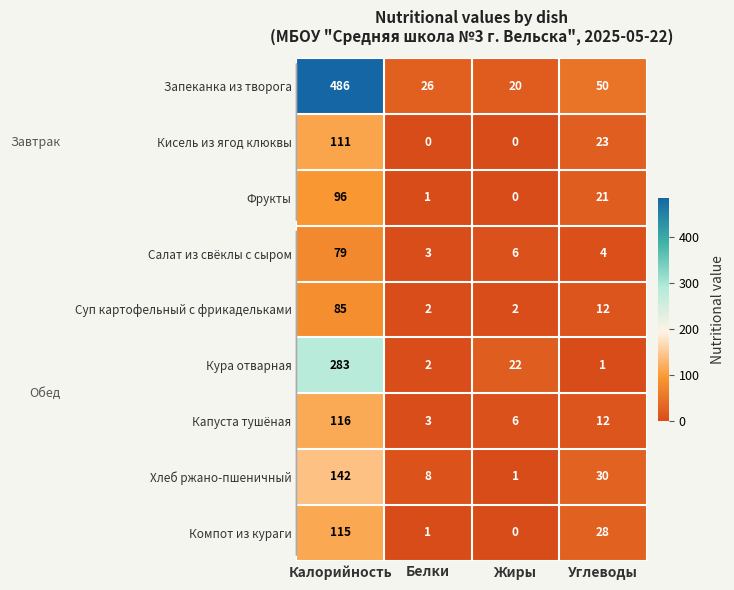

Rank the series by their maximum value, from highest to lowest.

Запеканка из творога, Кура отварная, Хлеб ржано-пшеничный, Капуста тушёная, Компот из кураги, Кисель из ягод клюквы, Фрукты, Суп картофельный с фрикадельками, Салат из свёклы с сыром